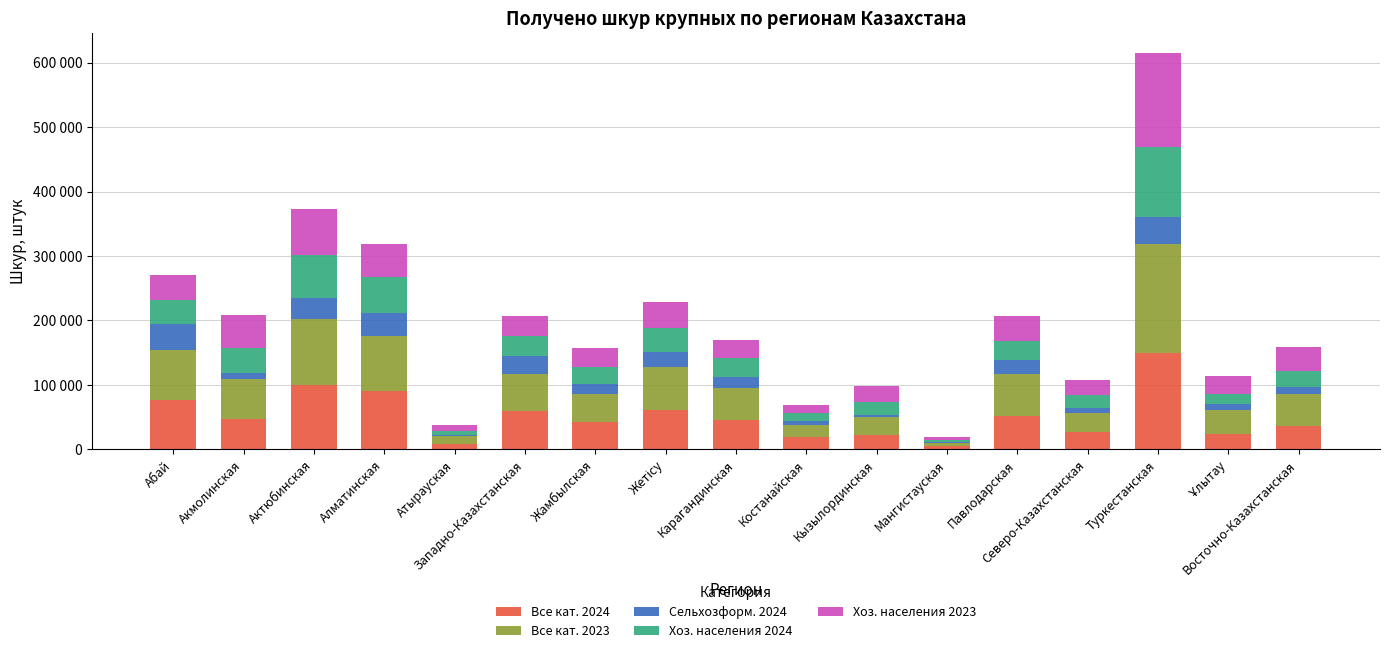

What are all the series names shown in the legend?

Все кат. 2024, Все кат. 2023, Сельхозформ. 2024, Хоз. населения 2024, Хоз. населения 2023